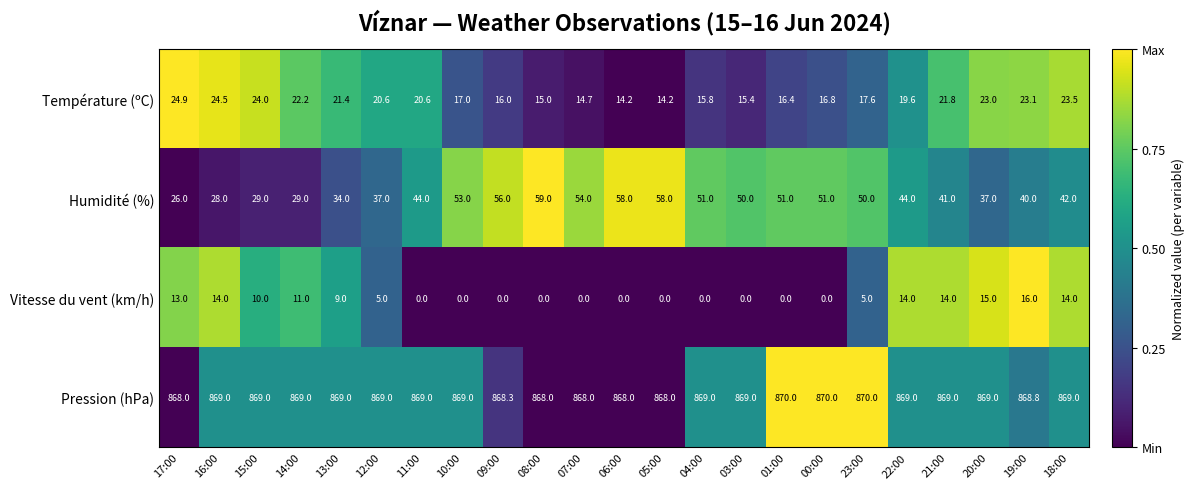

Rank the series by their maximum value, from highest to lowest.

Pression (hPa), Humidité (%), Température (ºC), Vitesse du vent (km/h)